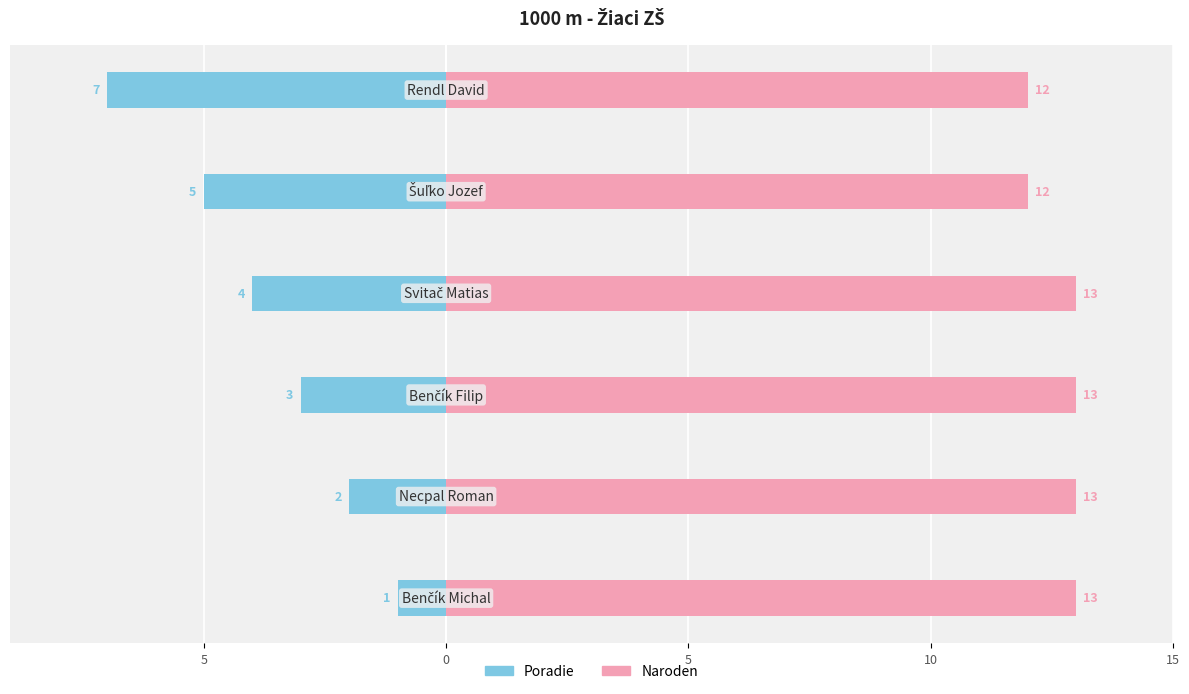

How many series are shown in this chart?

2